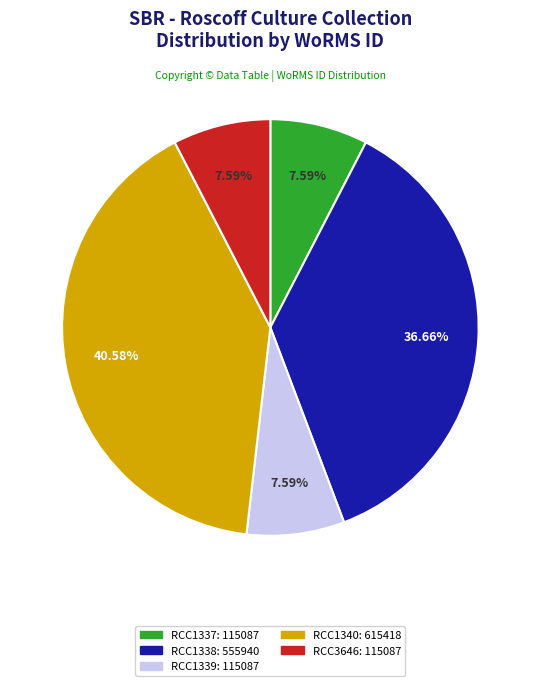

Is there any slice that represents more than half of the pie?

No